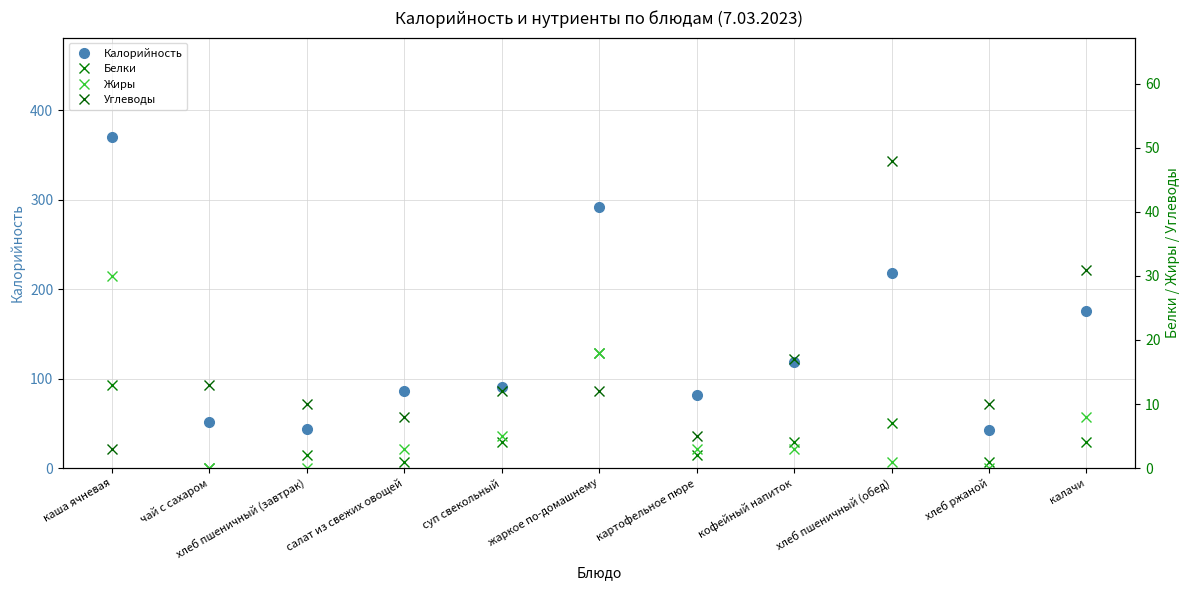

Rank the series by their maximum value, from highest to lowest.

Калорийность, Углеводы, Жиры, Белки